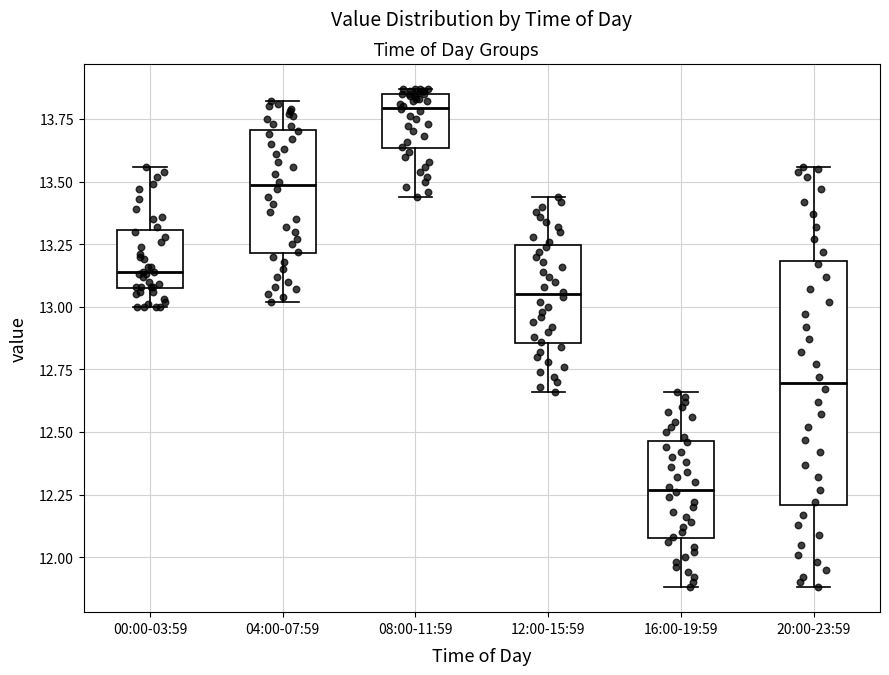

Reading left to right, transcribe this box plot: for each box, give where its median line is, the range the box spans, and where its two whiskers end, as read against the y-axis. The values are not printed on the chart, so give them approximately, as read against the axis.

00:00-03:59: median 13.15, box 13.10 to 13.30, whiskers 13.00 to 13.55
04:00-07:59: median 13.50, box 13.20 to 13.70, whiskers 13.00 to 13.80
08:00-11:59: median 13.80, box 13.65 to 13.85, whiskers 13.45 to 13.85 (just above the box's upper edge)
12:00-15:59: median 13.05, box 12.85 to 13.25, whiskers 12.65 to 13.45
16:00-19:59: median 12.25, box 12.10 to 12.45, whiskers 11.90 to 12.65
20:00-23:59: median 12.70, box 12.20 to 13.20, whiskers 11.90 to 13.55